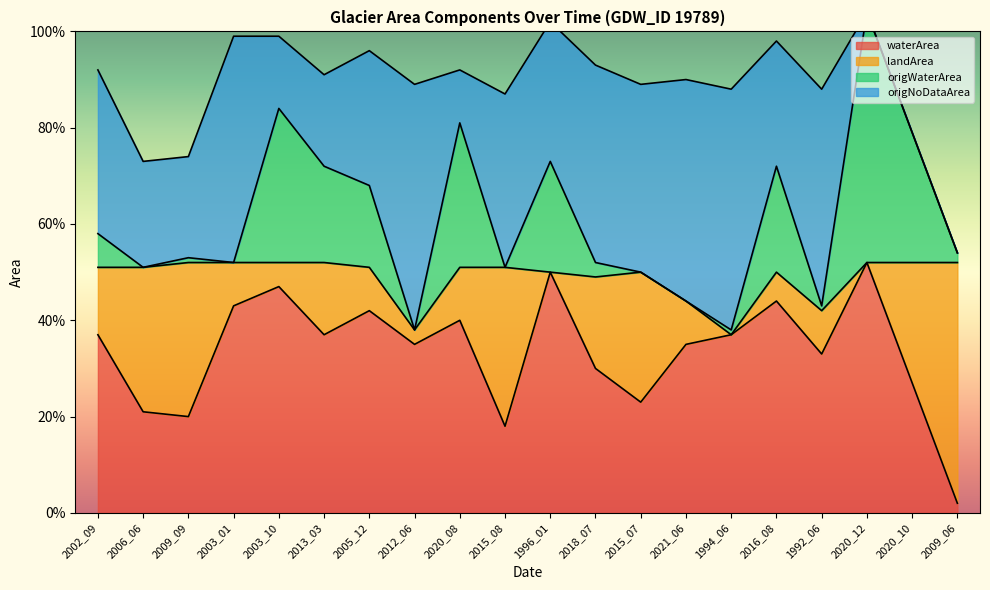

At which category does waterArea reach its first local valley?

2009_09